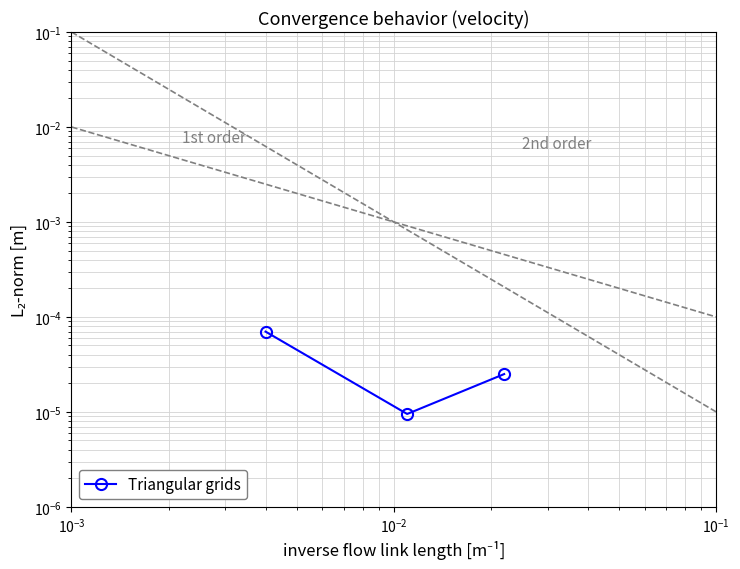

How many lines are shown in the chart?

3